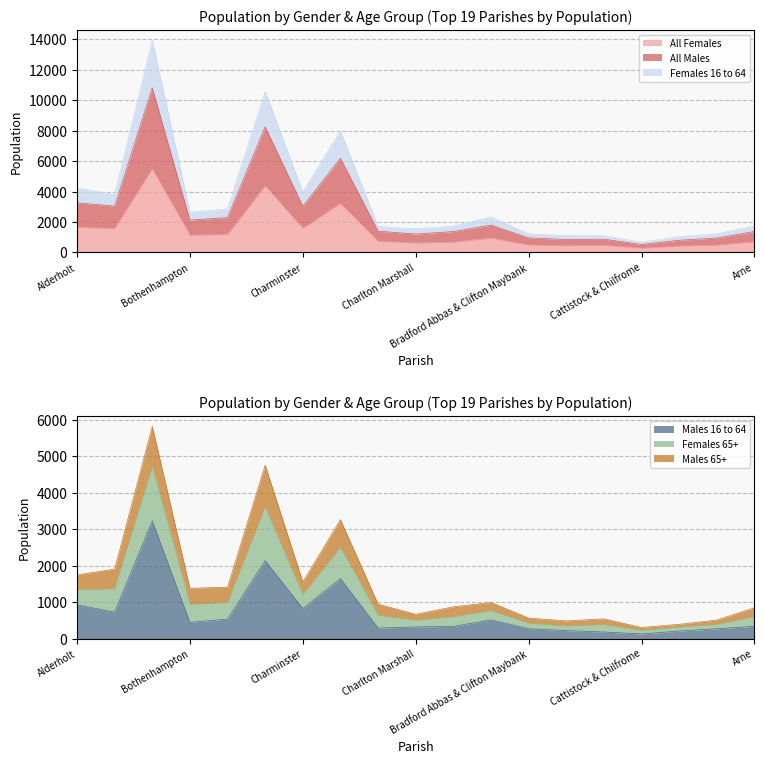

Where is All Females nearest to the value 2881?

Chickerell